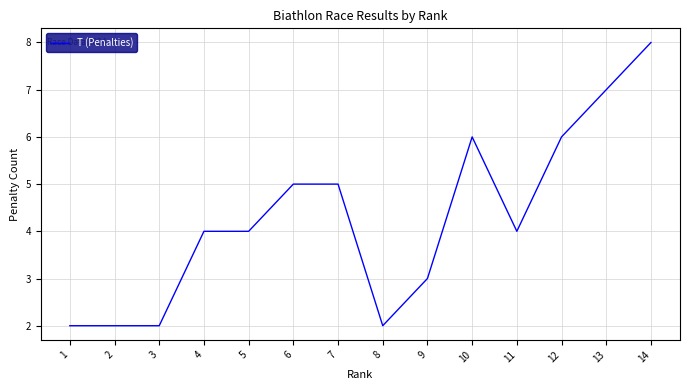

What value does the data have at 10?

6